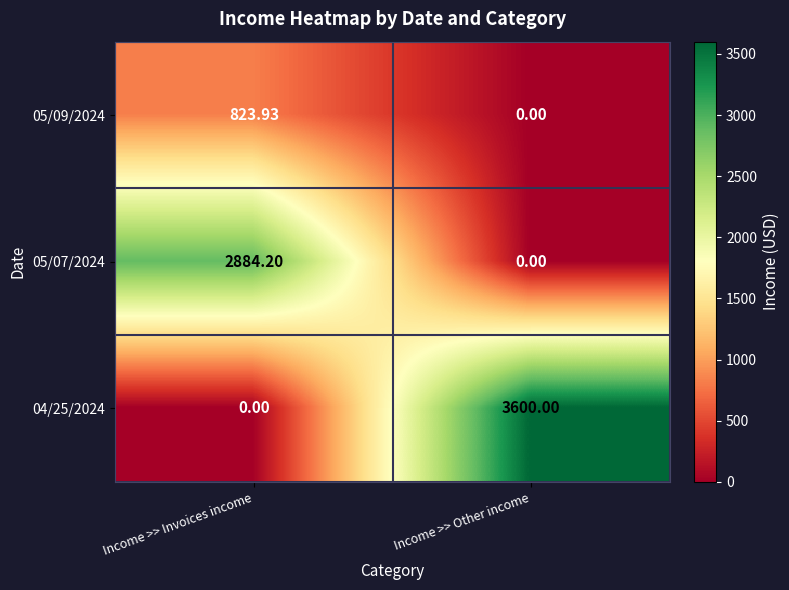

What is the maximum value shown in the chart?

3600.0